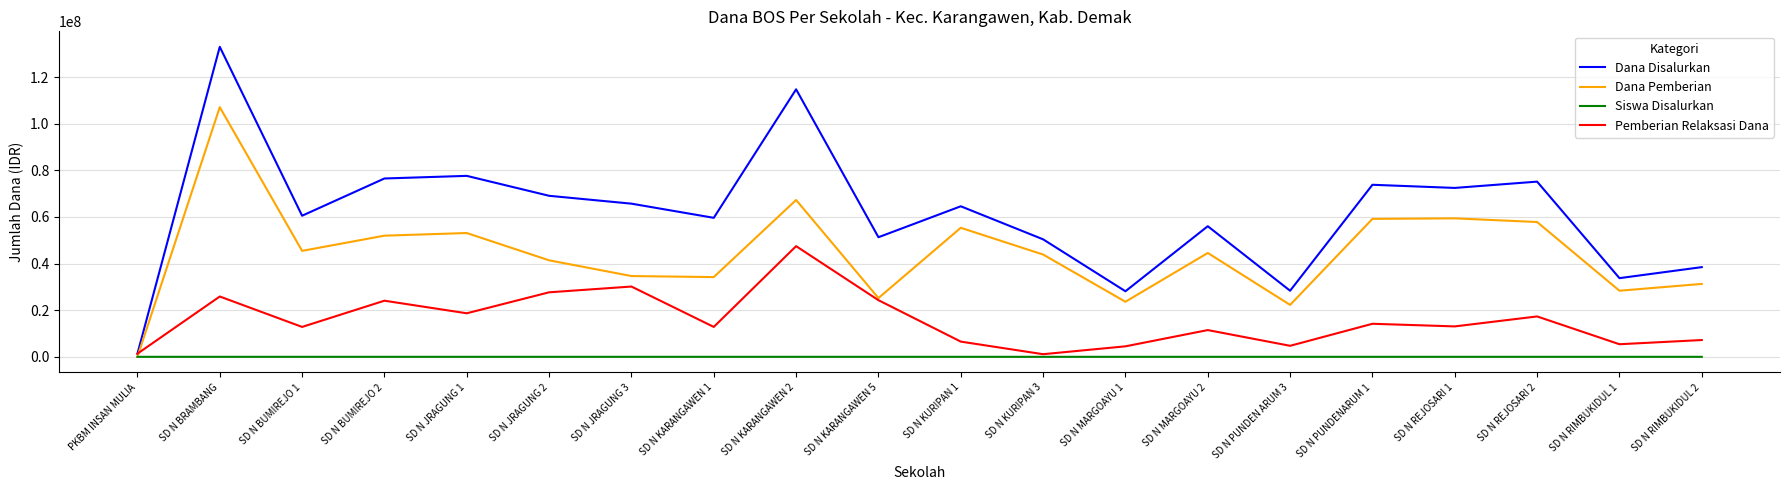

True or false: Dana Disalurkan has a value of 112510768 at SD N JRAGUNG 1.

False